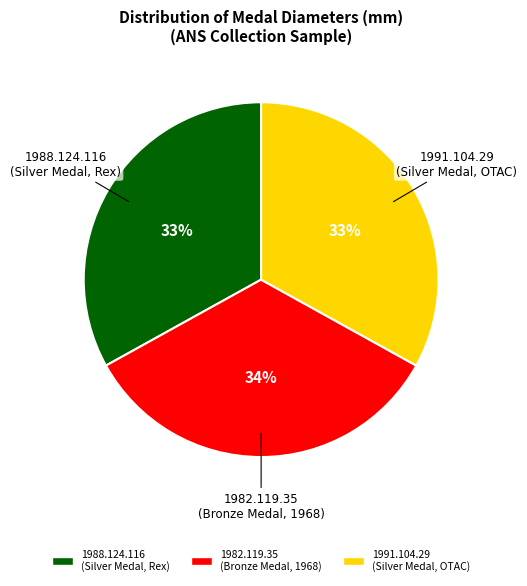

To the nearest percent, what is the combined percentage of 1982.119.35 and 1988.124.116?

67%